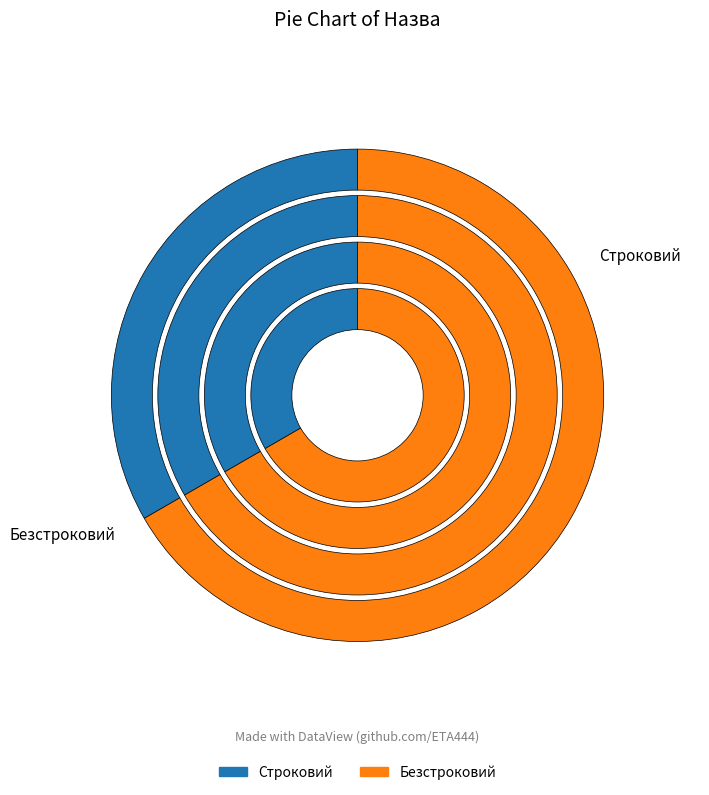

To the nearest percent, what portion does Строковий represent?

33%